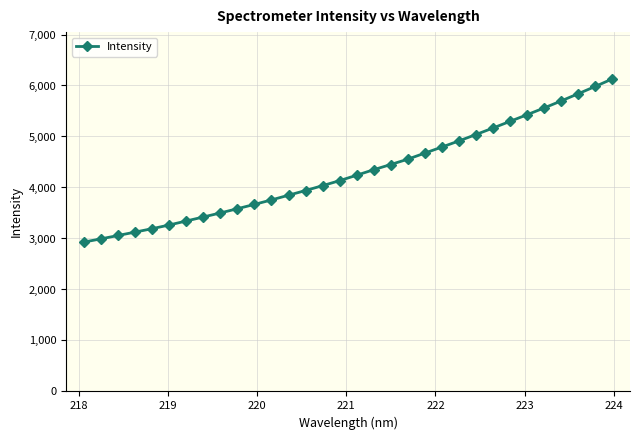

What is the smallest value displayed?

2929.7